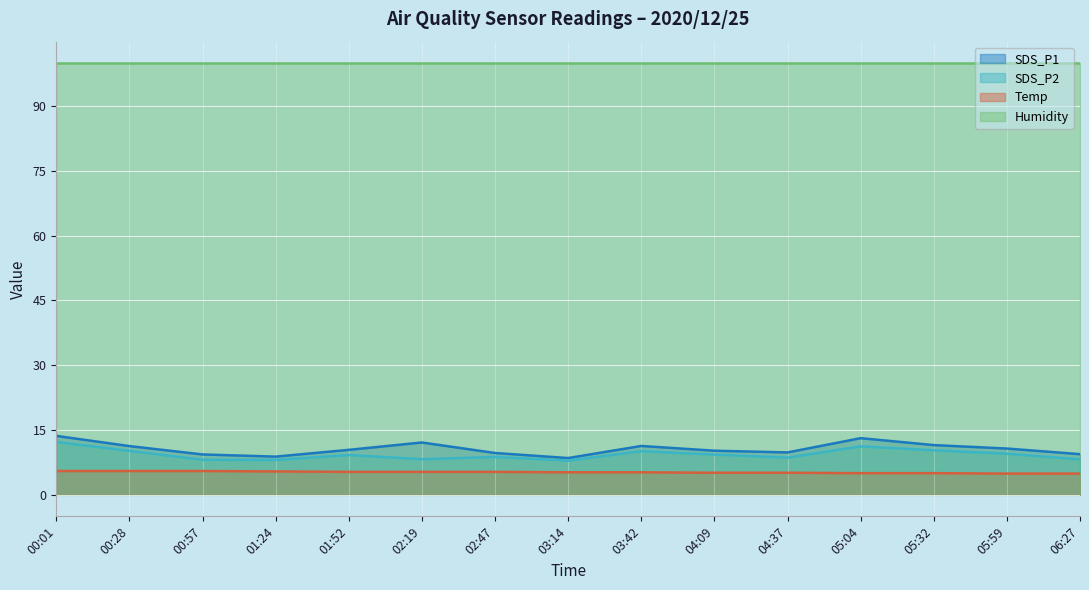

Which series has the largest total across all categories?

Humidity